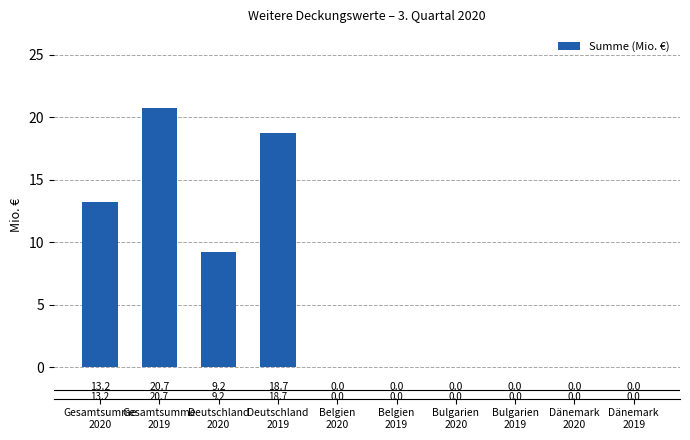

What is the greatest value displayed?

20.7